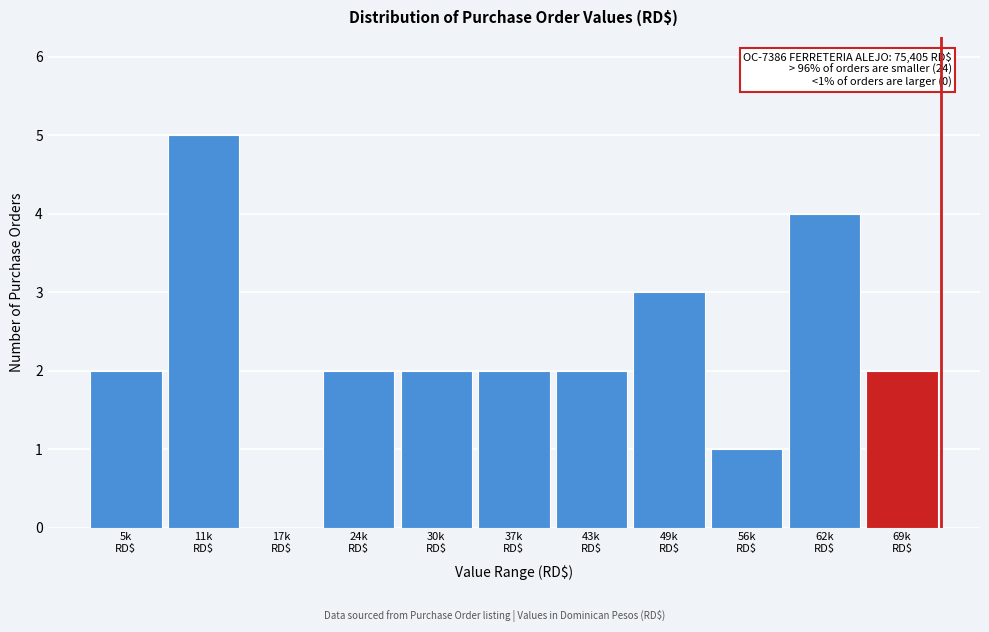

What is the sum of all values?

25